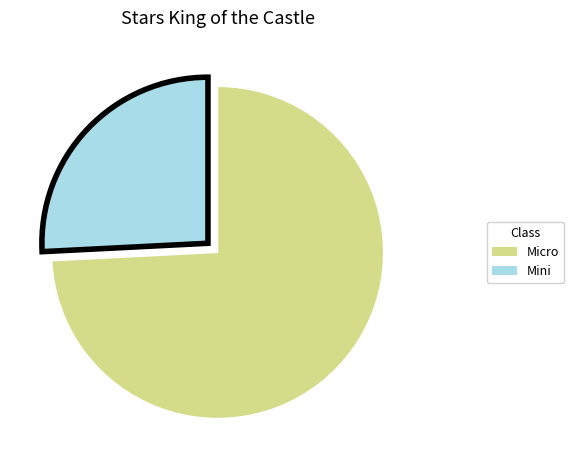

Which has a higher value, Micro or Mini?

Micro